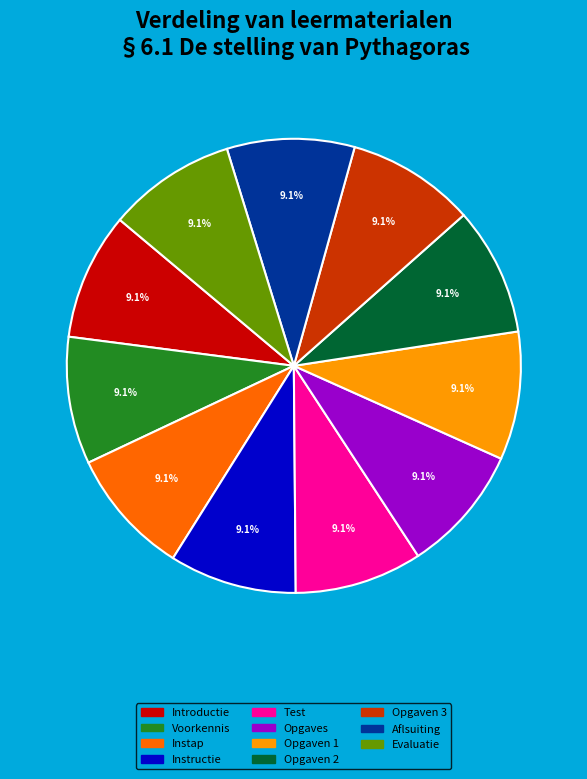

To the nearest percent, what is the average slice percentage?

9%